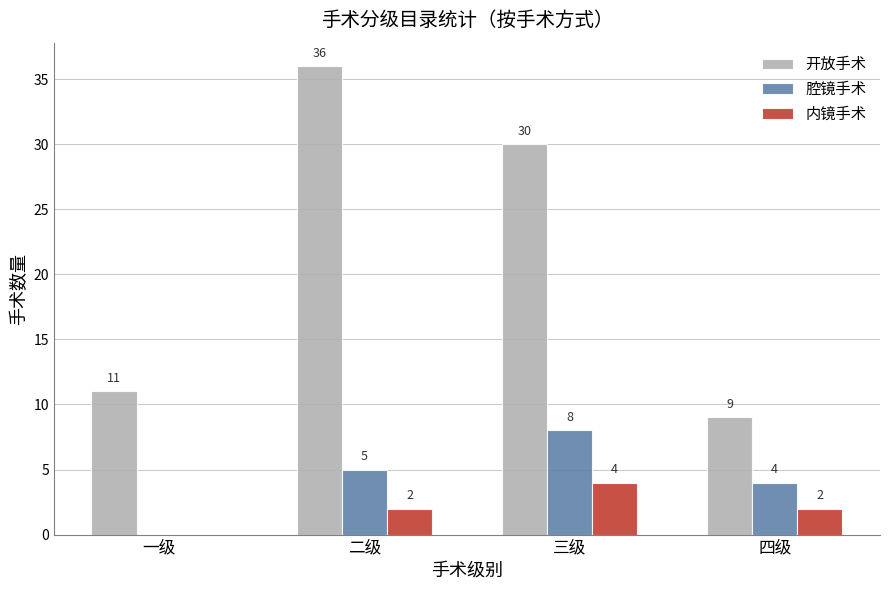

Where is 开放手术 nearest to the value 22?

三级